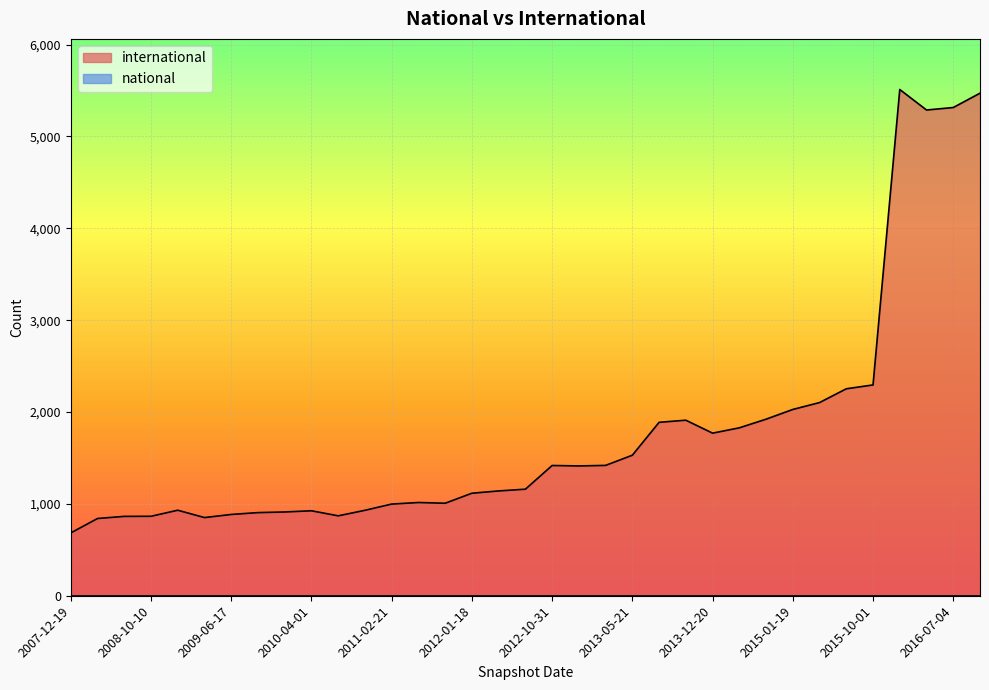

The value of national at 2013-12-20 is 0. True or false?

True